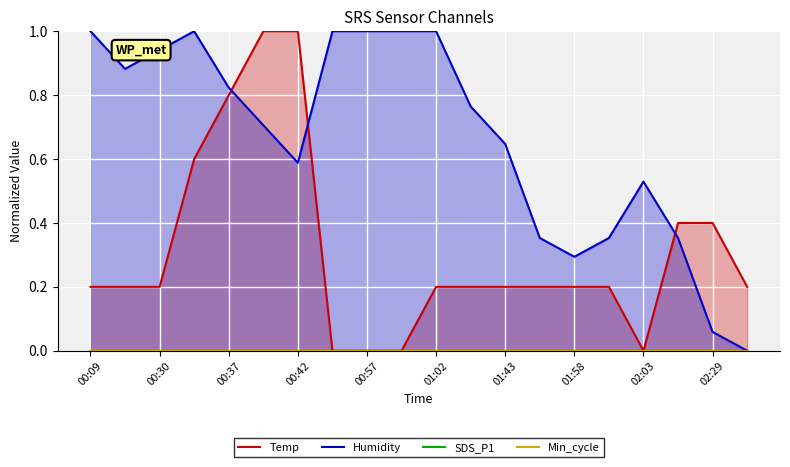

Is the value of Min_cycle at 01:02 greater than the value of Temp at 00:42?

No